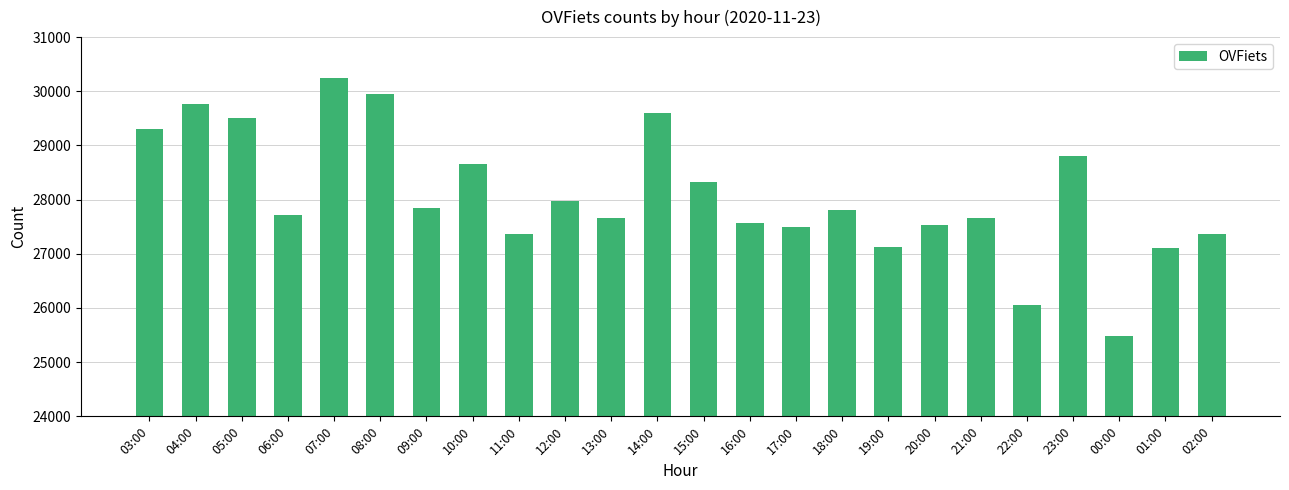

What is the difference between the maximum and minimum values?

4771